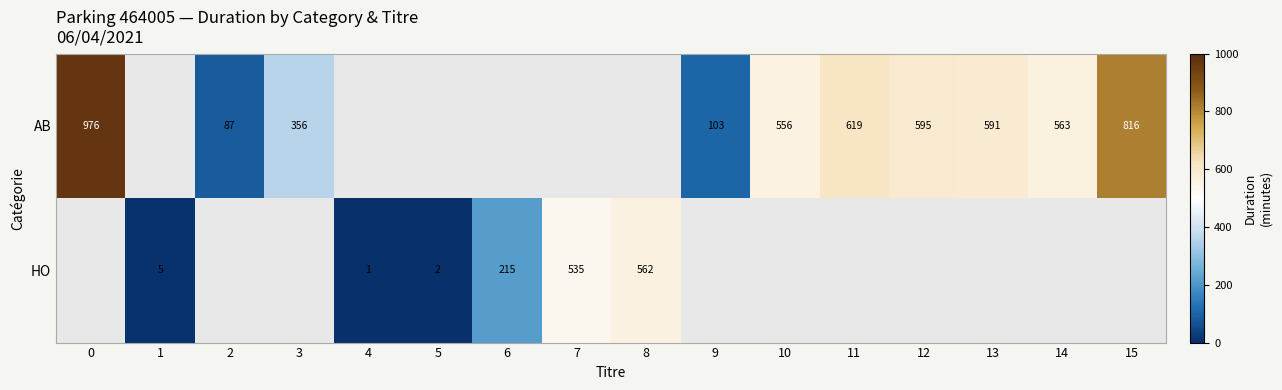

What is the sum of the AB values at 2 and 11?

706